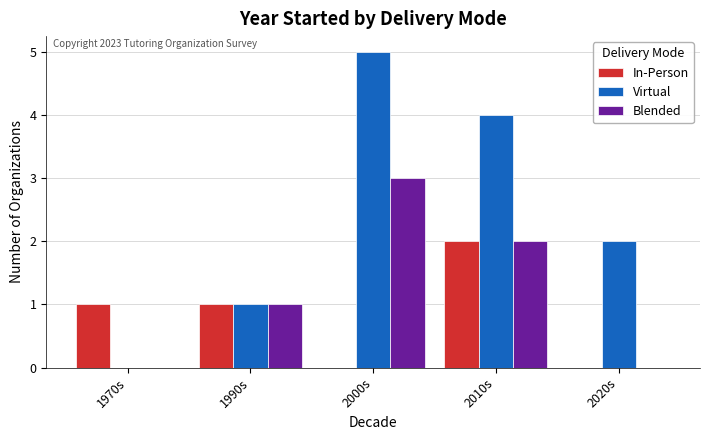

What is the total value across all series at 2000s?

8